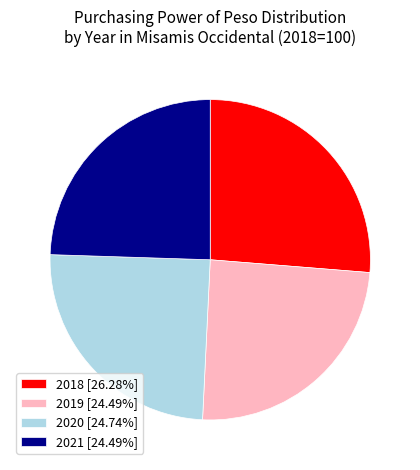

Is the sum of 2020 [24.74%] and 2019 [24.49%] greater than half?

No